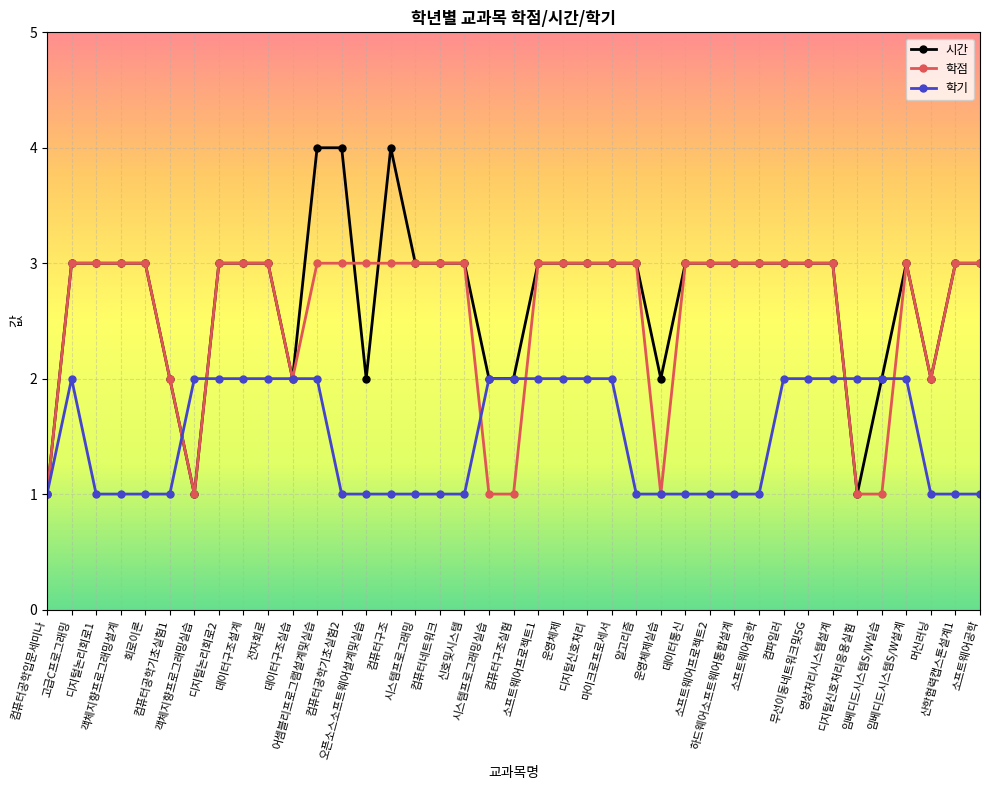

Is this an area chart (filled region under the line)?

No